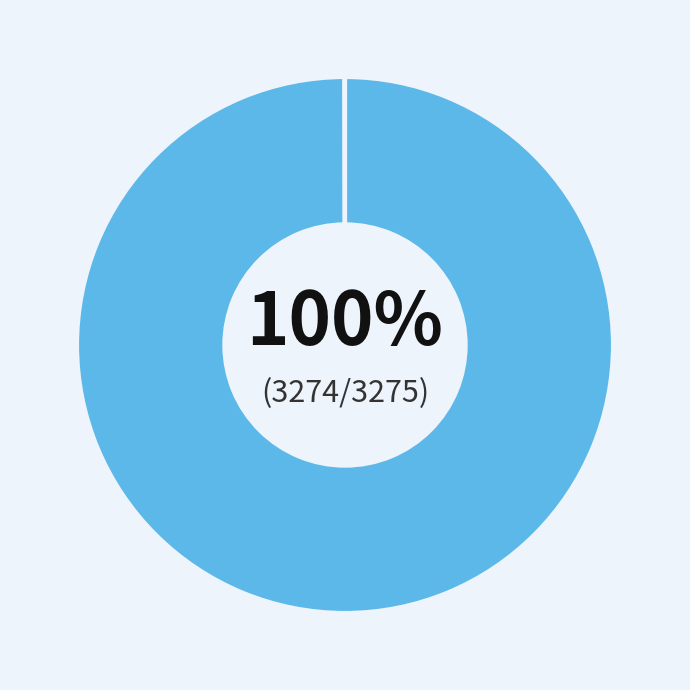

To the nearest percent, what is the average slice percentage?

50%